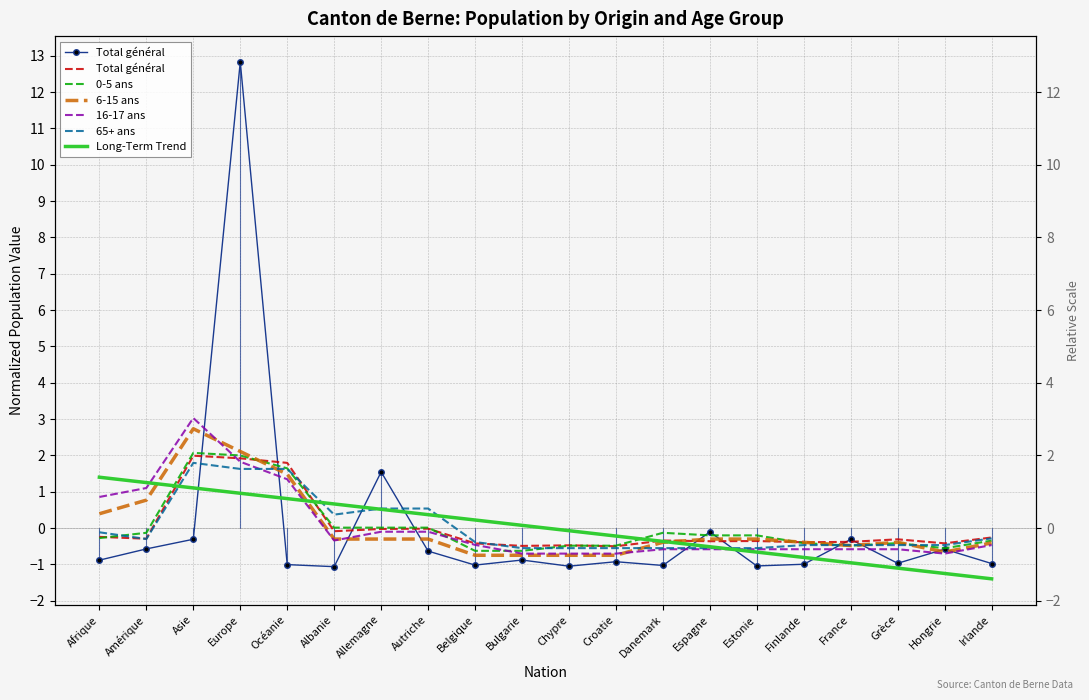

Is it true that 16-17 ans equals -1.0 at Danemark?

False